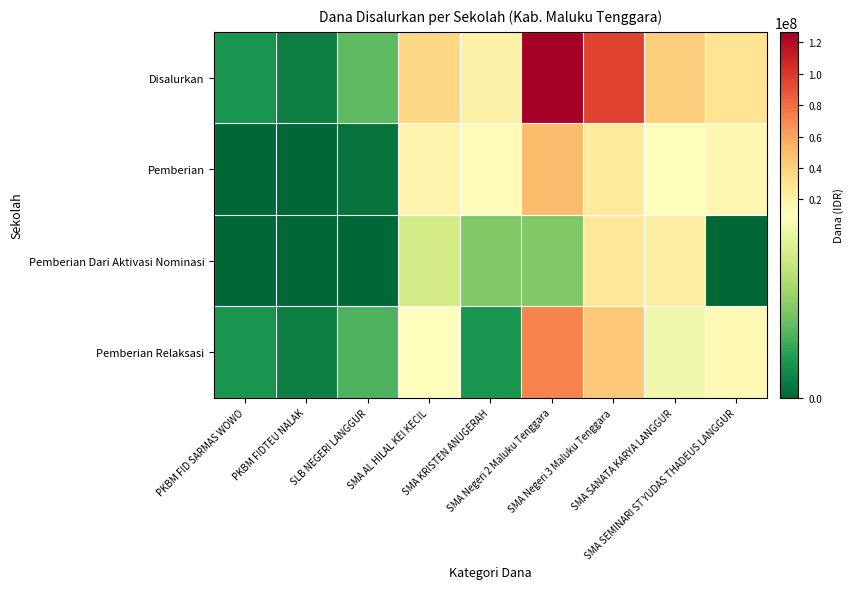

At SMA SANATA KARYA LANGGUR, list the series in order from smallest to largest.

Pemberian Relaksasi, Pemberian, Pemberian Dari Aktivasi Nominasi, Disalurkan